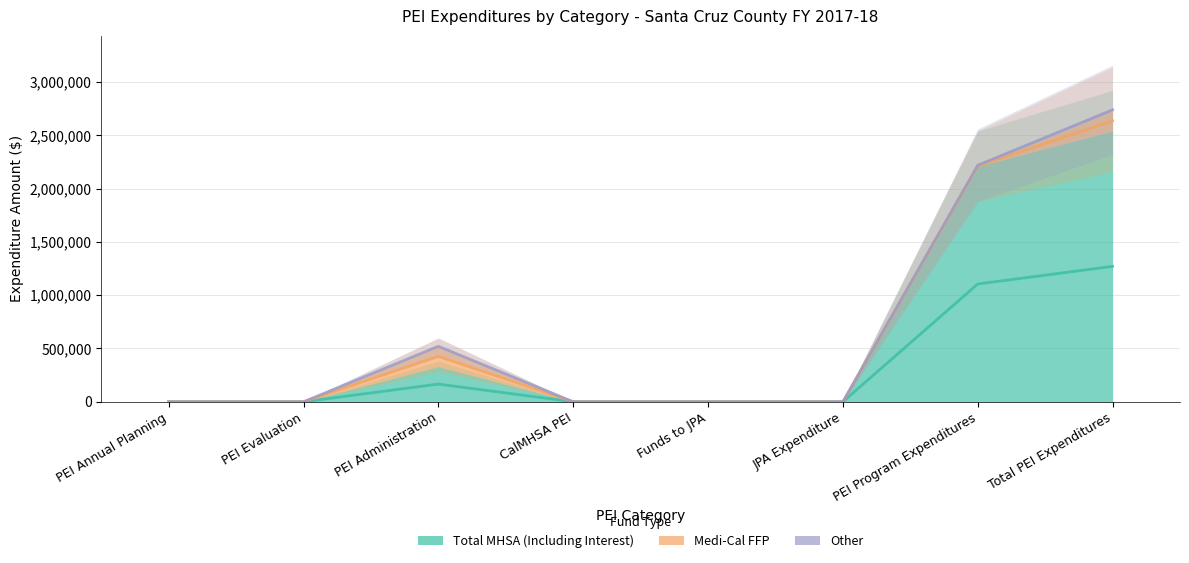

What is the label of the 8th point from the left?

Total PEI Expenditures